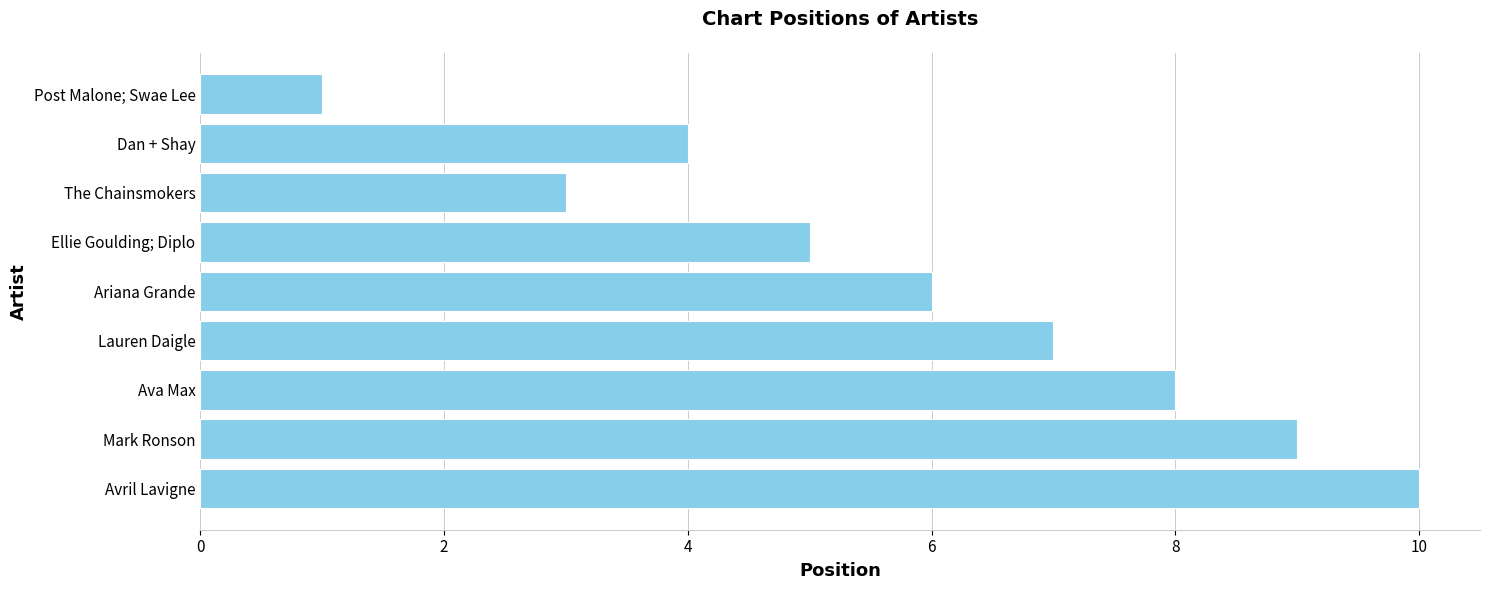

What is the value of the 4th bar from the left?

4